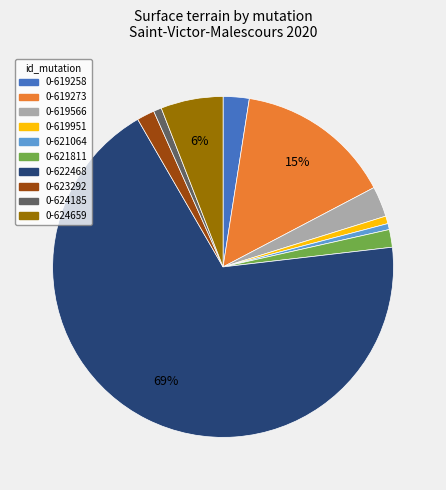

To the nearest percent, what is the average slice percentage?

10%